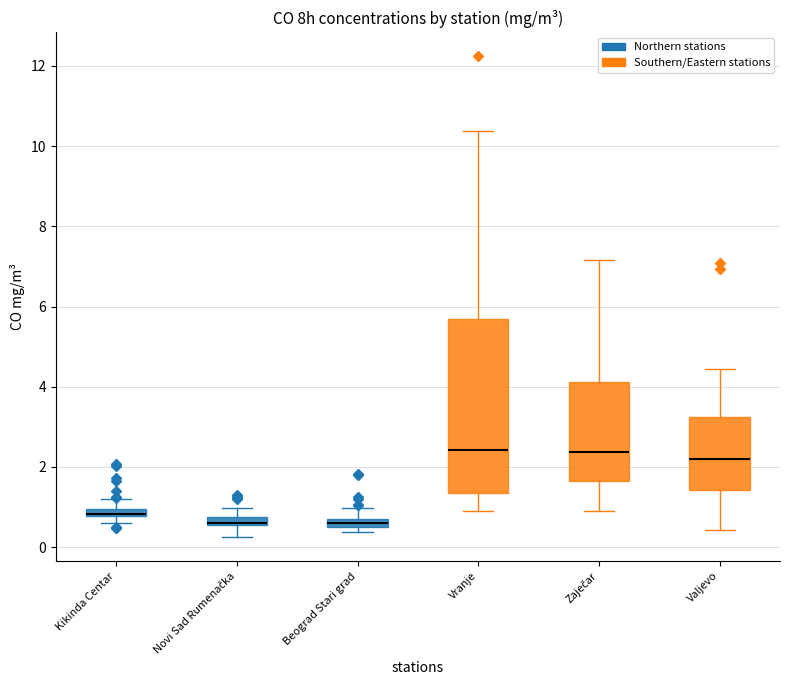

Which box is the tallest, from its lower edge to its upper edge?

Vranje